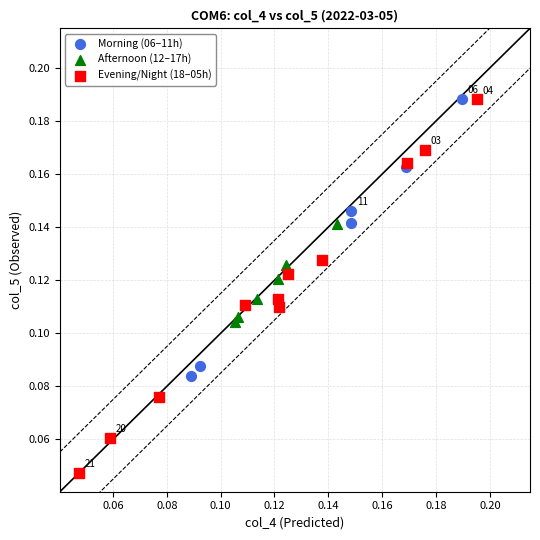

Which series has the largest Y range (max minus min)?

Evening/Night (18–05h)